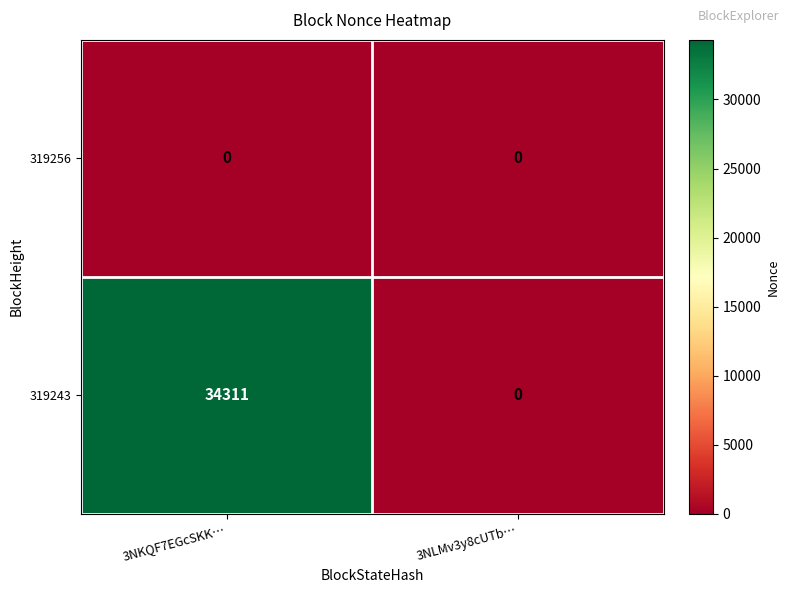

What is the approximate value of 319243 at 3NKQF7EGcSKK…, to the nearest 50?

34300